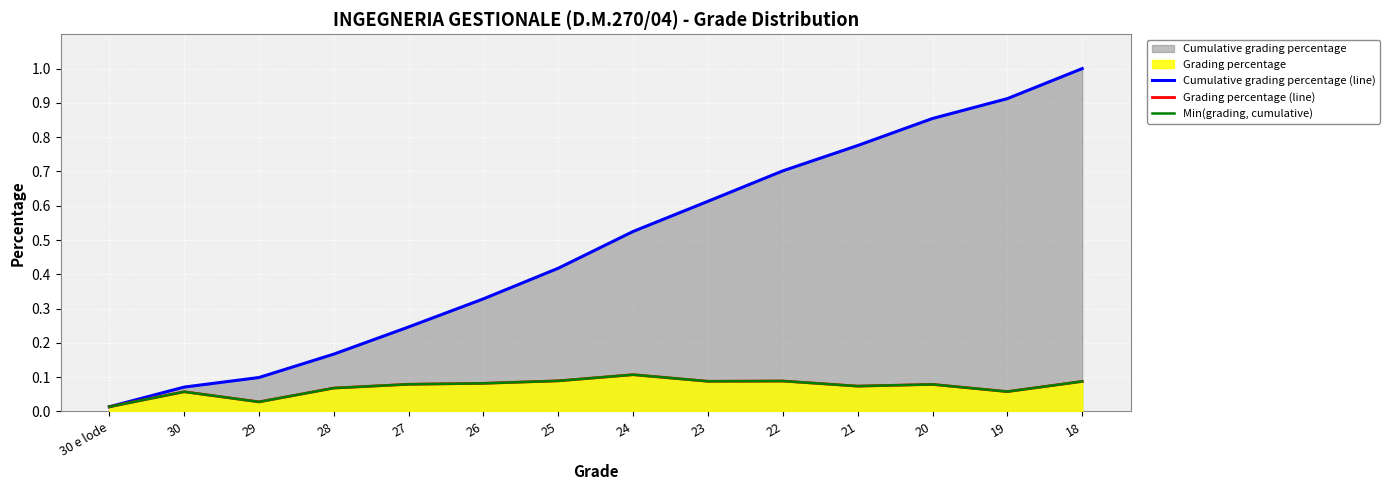

True or false: Min(grading, cumulative) has a value of 0.1 at 18.

False